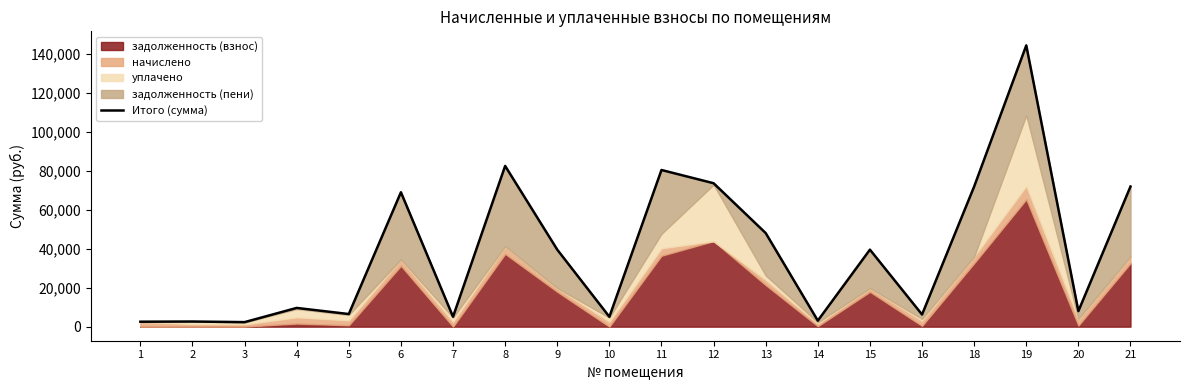

Does the chart display data point markers on the line(s)?

No